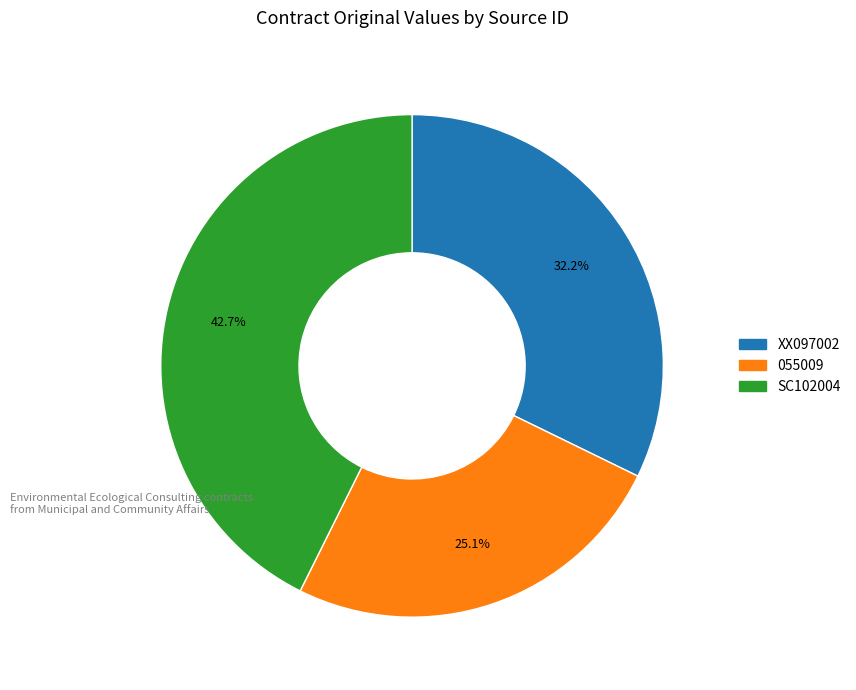

Does XX097002 represent more than half of the total?

No